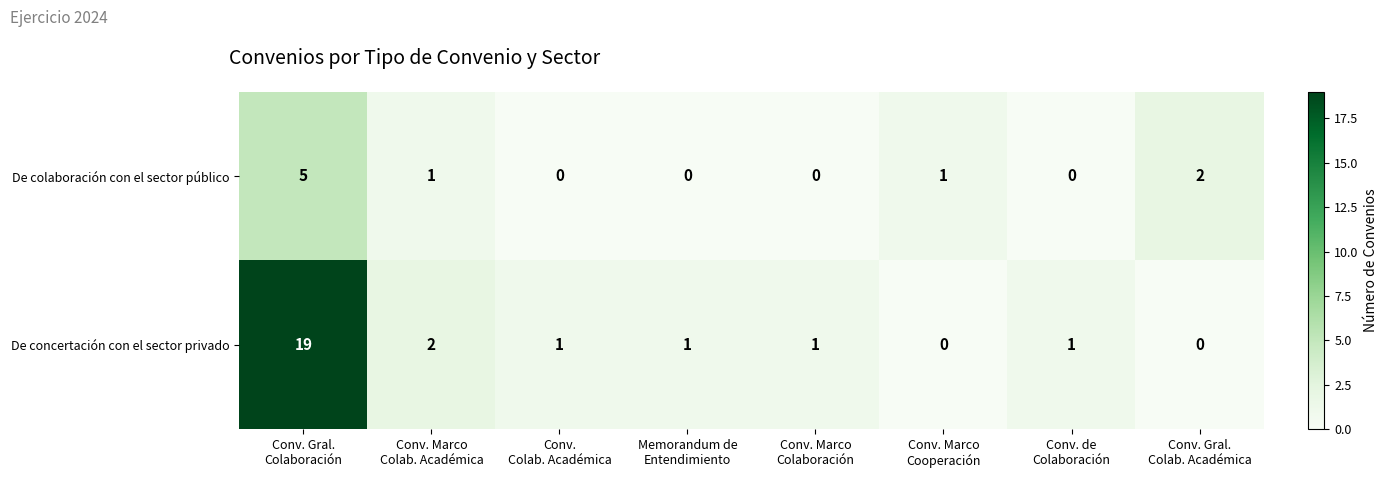

Reading right to left, transcribe all the data shown in this chart.

De colaboración con el sector público: 2	0	1	0	0	0	1	5
De concertación con el sector privado: 0	1	0	1	1	1	2	19